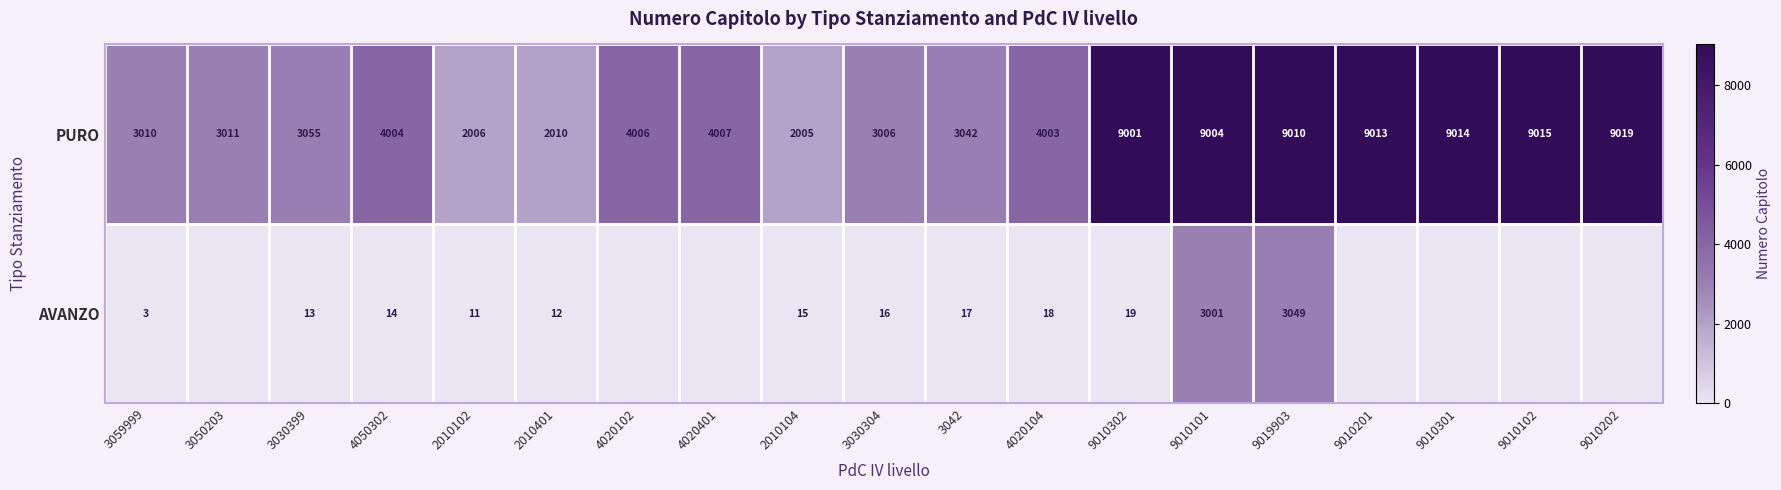

Is the value of AVANZO at 2010401 greater than the value of PURO at 9010102?

No